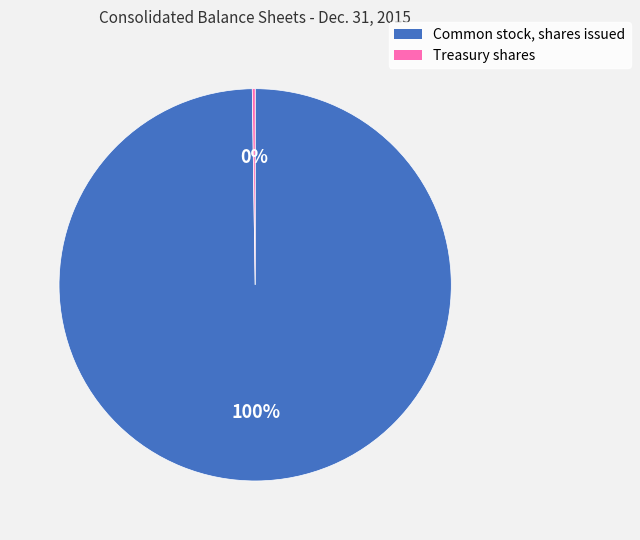

To the nearest percent, what portion does Common stock, shares issued represent?

100%